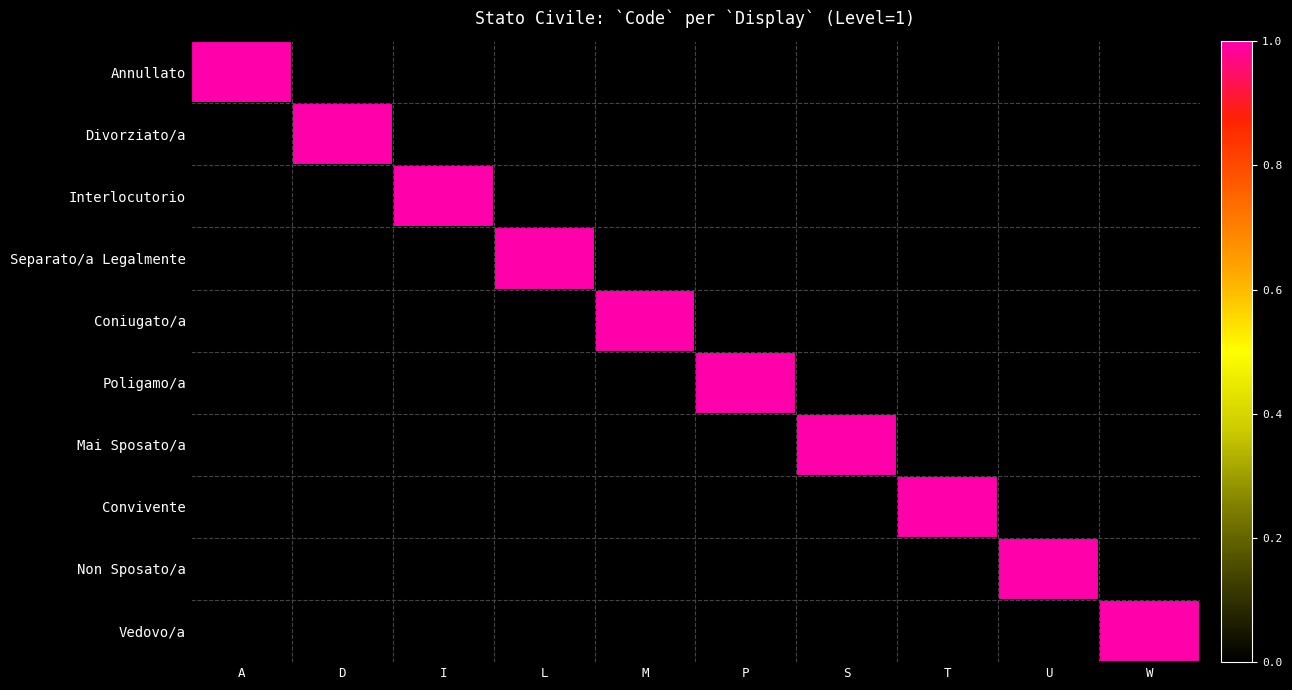

Reading left to right, transcribe all the data shown in this chart.

Annullato: A=1	D=0	I=0	L=0	M=0	P=0	S=0	T=0	U=0	W=0
Divorziato/a: A=0	D=1	I=0	L=0	M=0	P=0	S=0	T=0	U=0	W=0
Interlocutorio: A=0	D=0	I=1	L=0	M=0	P=0	S=0	T=0	U=0	W=0
Separato/a Legalmente: A=0	D=0	I=0	L=1	M=0	P=0	S=0	T=0	U=0	W=0
Coniugato/a: A=0	D=0	I=0	L=0	M=1	P=0	S=0	T=0	U=0	W=0
Poligamo/a: A=0	D=0	I=0	L=0	M=0	P=1	S=0	T=0	U=0	W=0
Mai Sposato/a: A=0	D=0	I=0	L=0	M=0	P=0	S=1	T=0	U=0	W=0
Convivente: A=0	D=0	I=0	L=0	M=0	P=0	S=0	T=1	U=0	W=0
Non Sposato/a: A=0	D=0	I=0	L=0	M=0	P=0	S=0	T=0	U=1	W=0
Vedovo/a: A=0	D=0	I=0	L=0	M=0	P=0	S=0	T=0	U=0	W=1